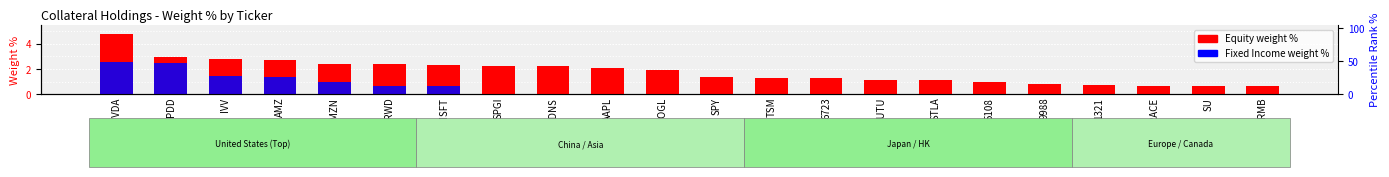

What is the maximum value for Fixed Income (percentile rank)?

2.5